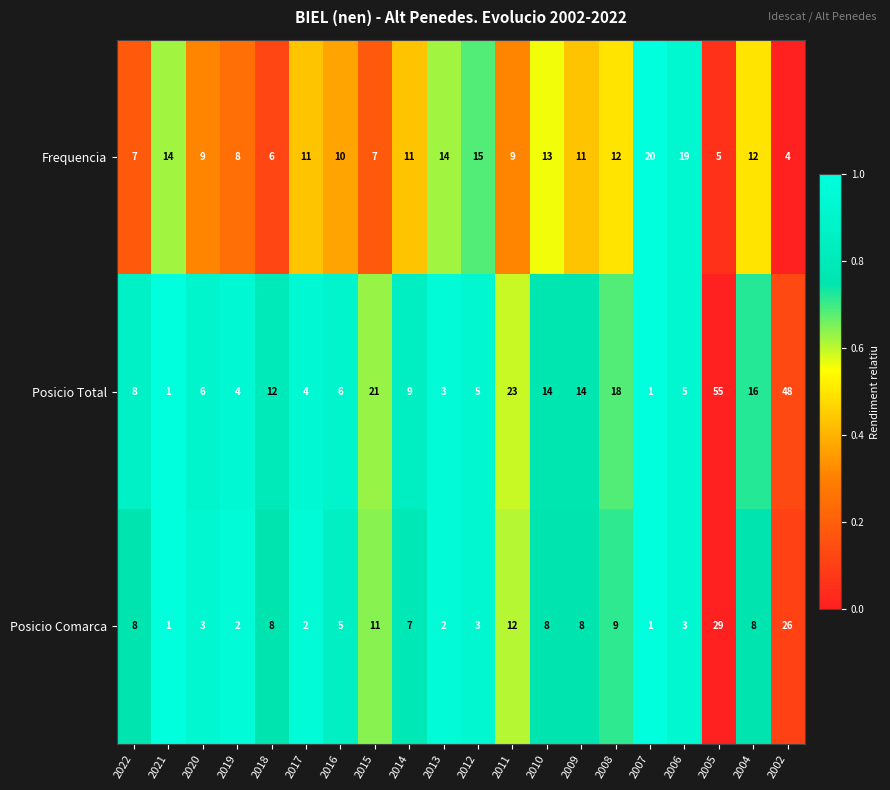

What is the approximate value of Frequencia at 2015, to the nearest 5?

5